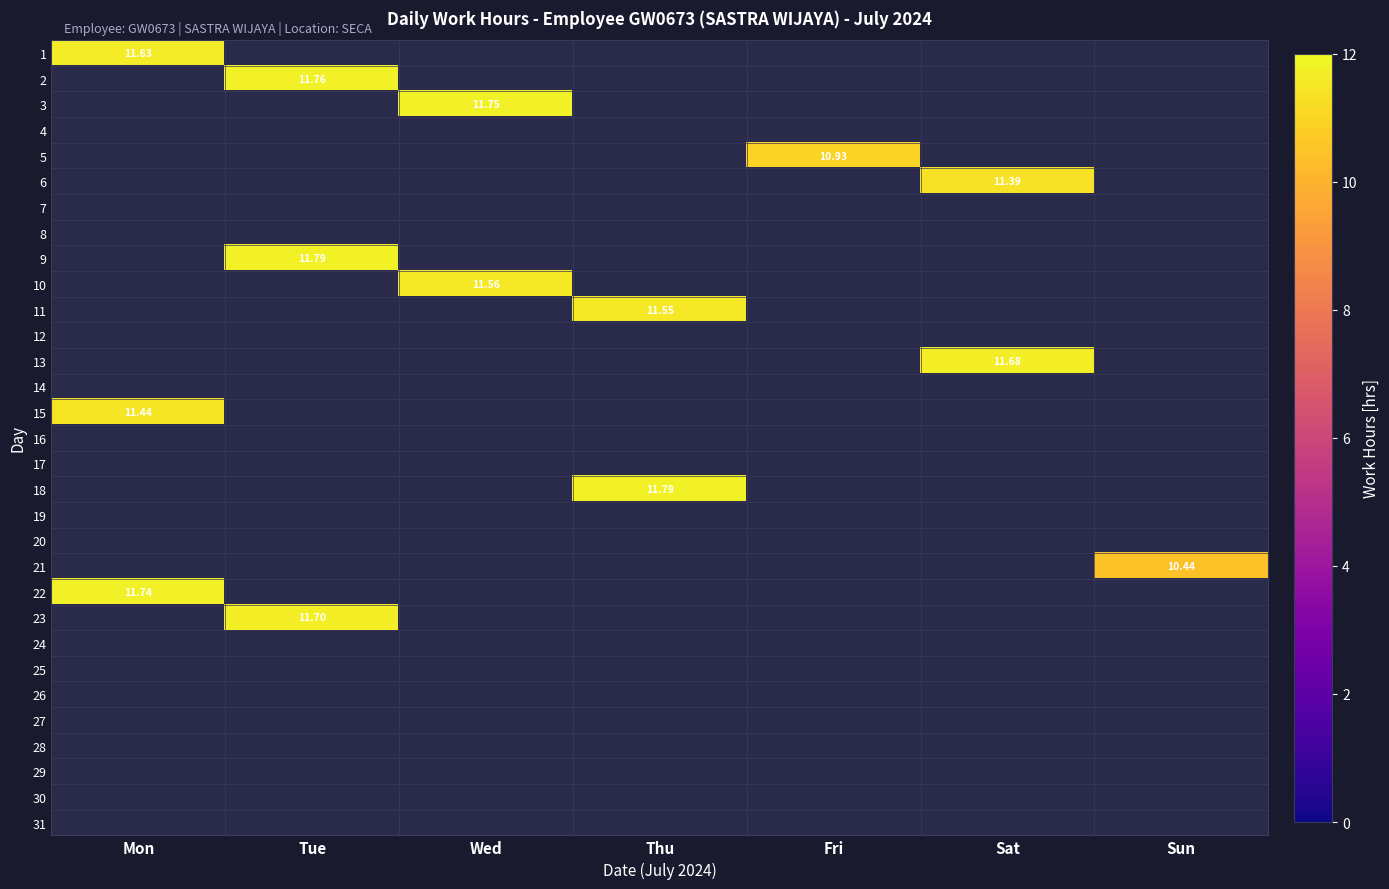

At how many categories does at least one series exceed 6?

7